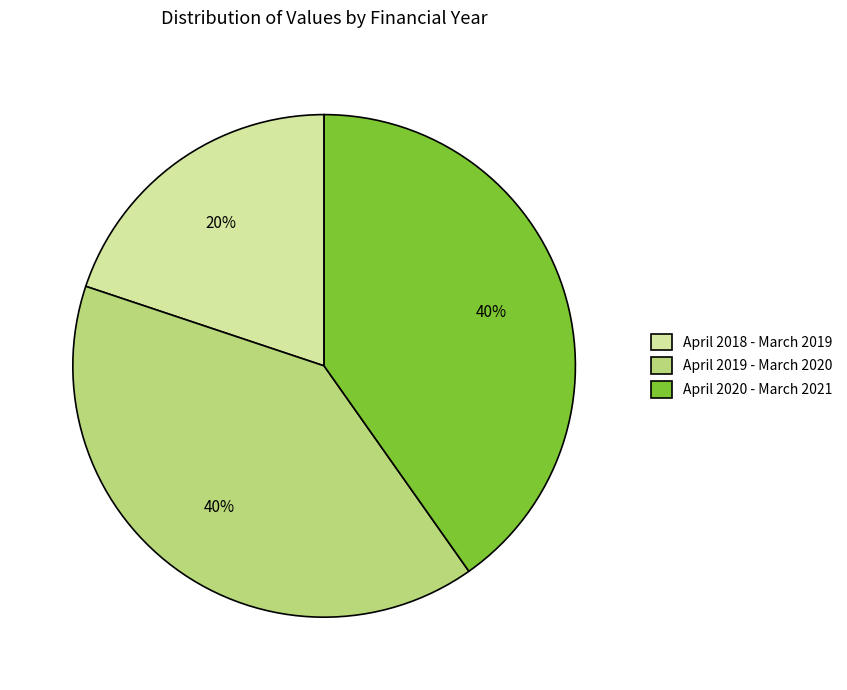

Which has a higher value, April 2019 - March 2020 or April 2018 - March 2019?

April 2019 - March 2020